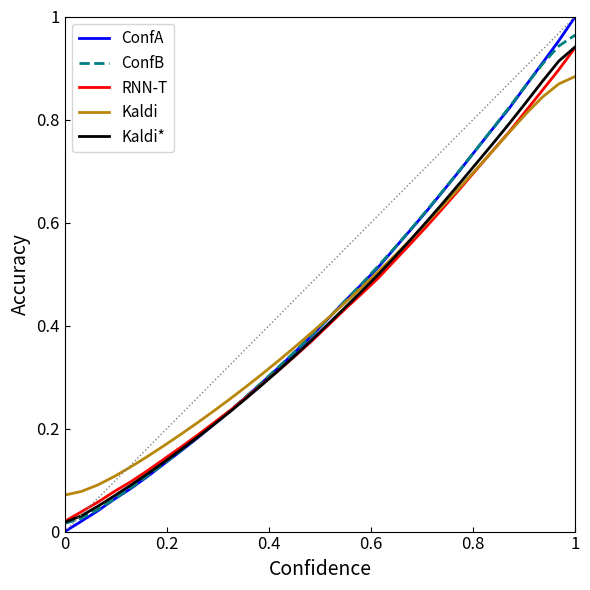

Is this an area chart (filled region under the line)?

No